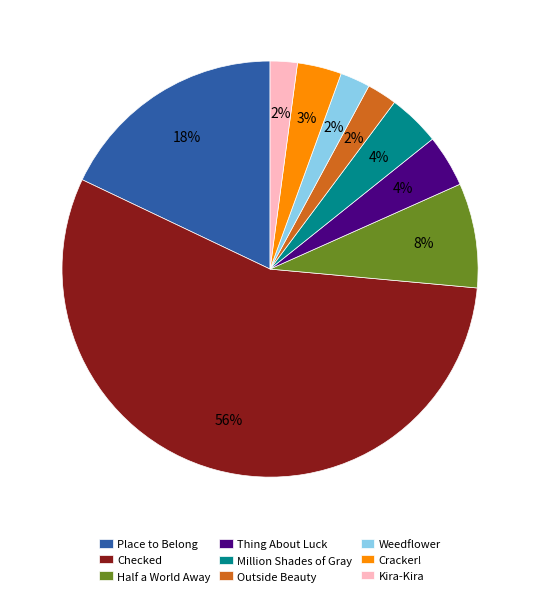

To the nearest percent, what is the average slice percentage?

11%